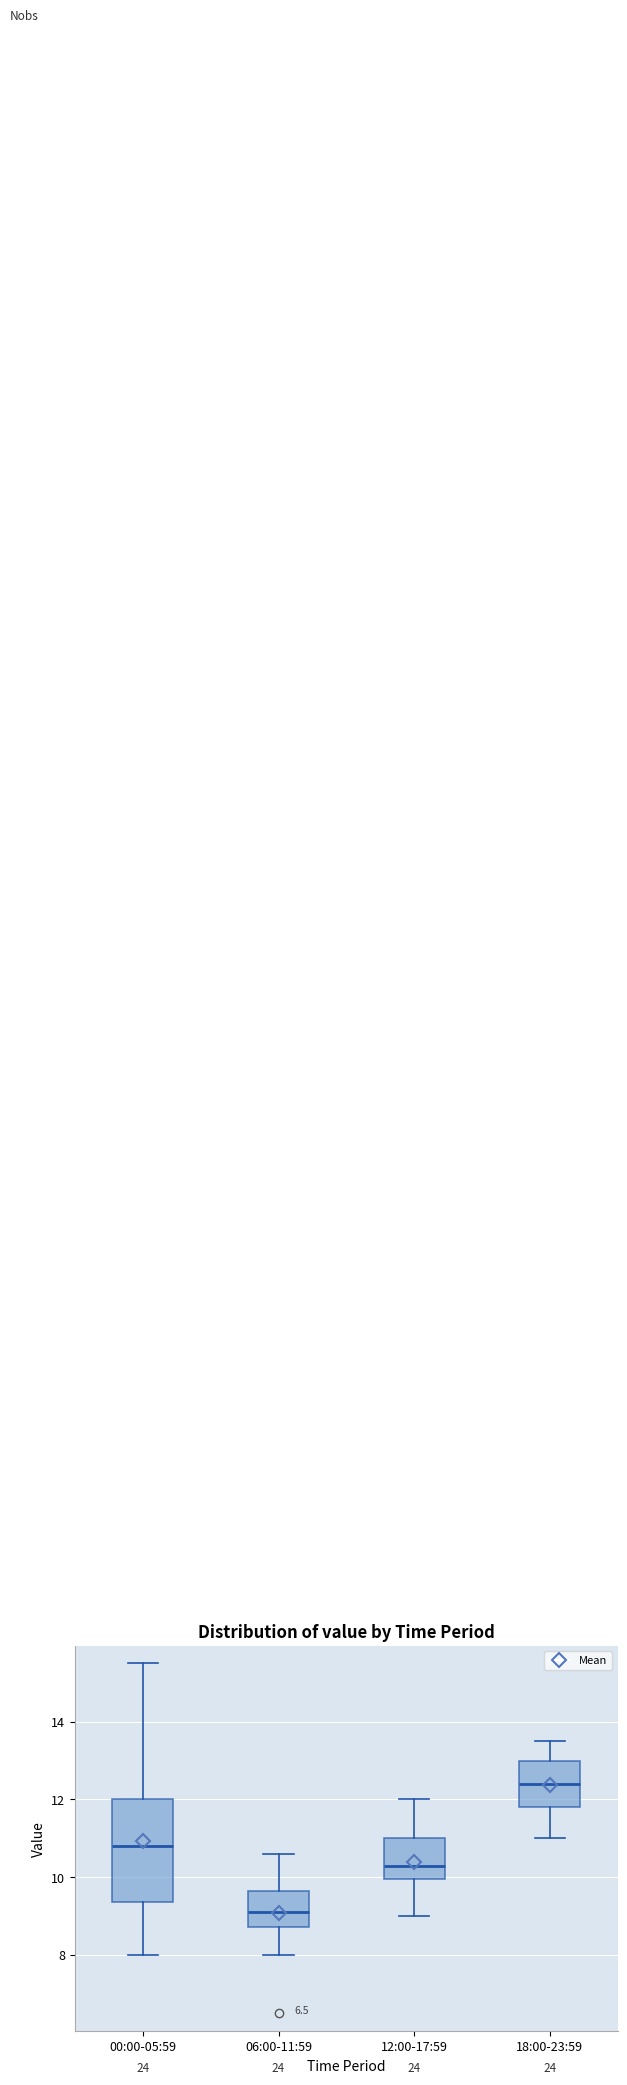

Which box has the highest median line?

18:00-23:59